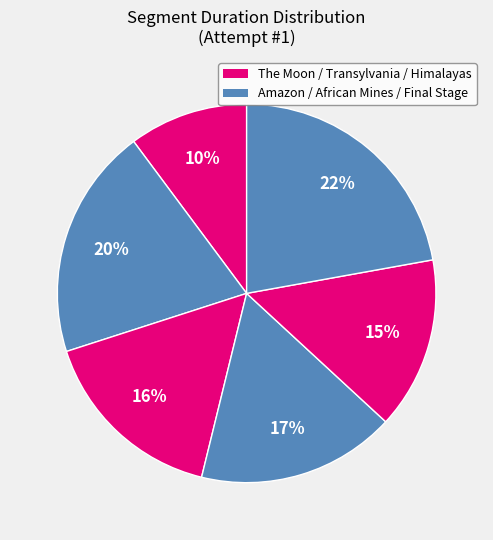

Which category has the biggest portion of the pie?

Final Stage